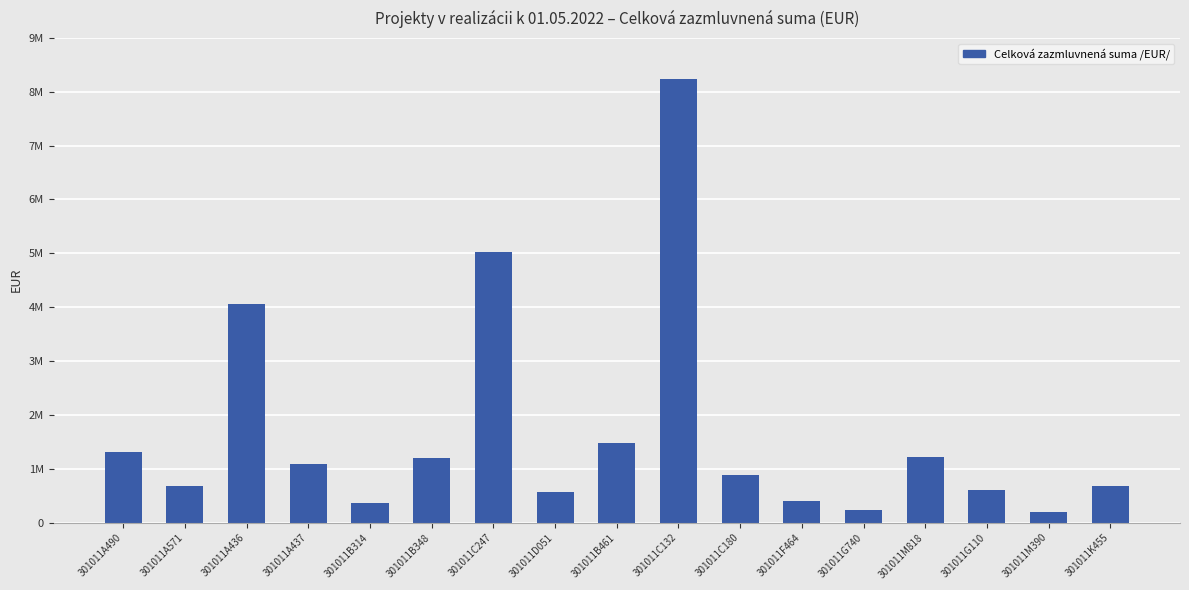

What is the maximum value shown in the chart?

8230000